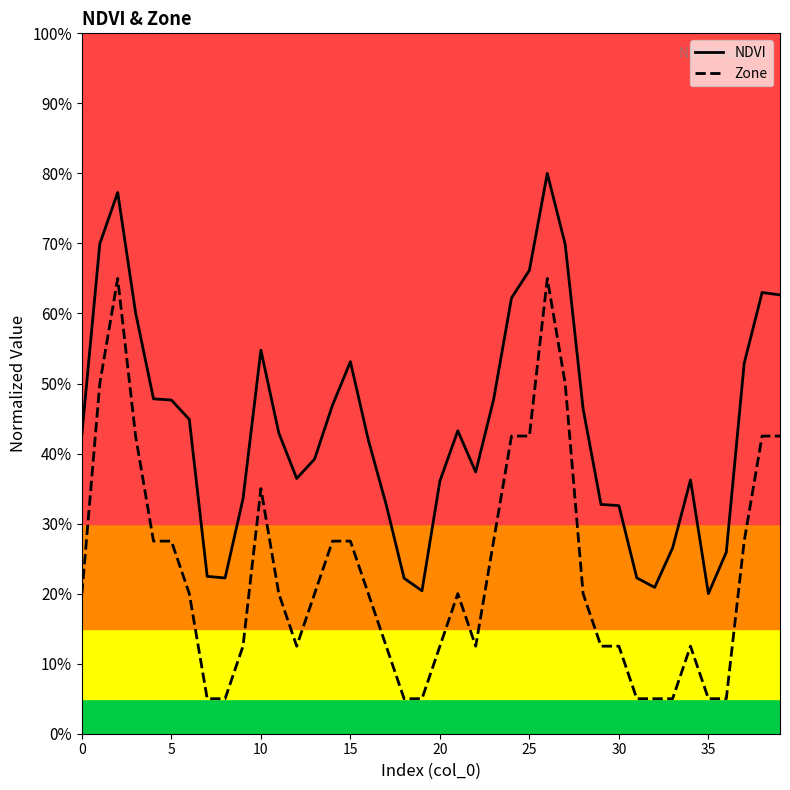

Does the chart have visible grid lines?

No